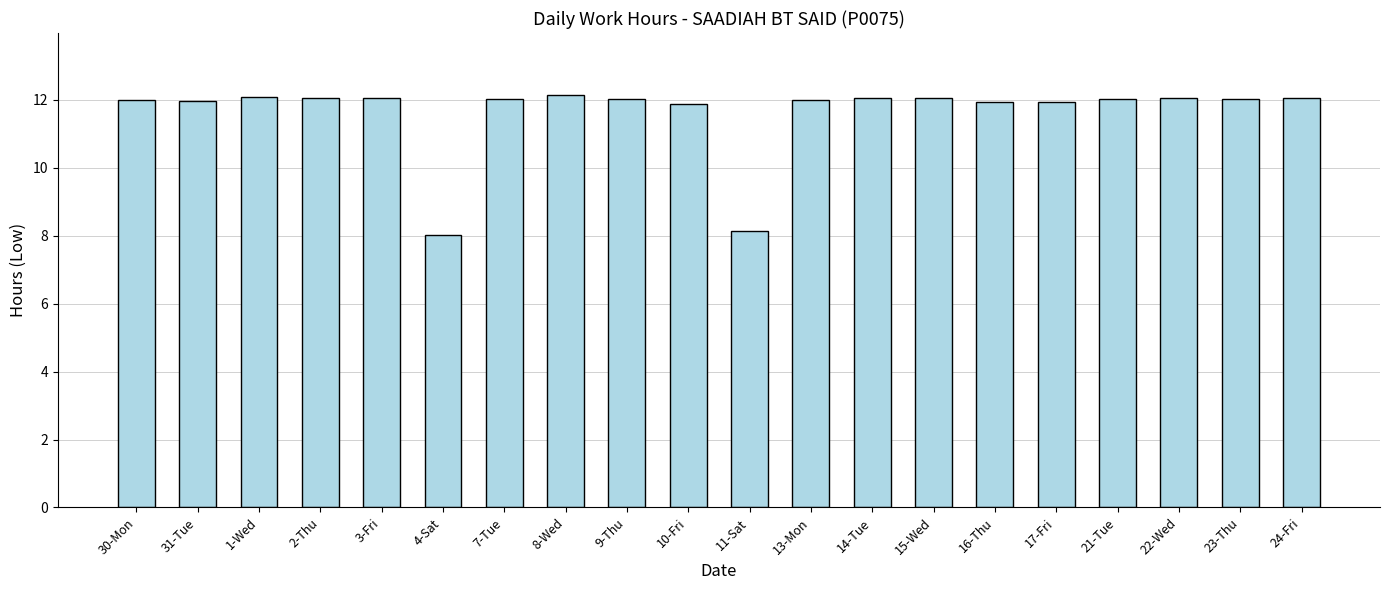

What is the sum of all values?

232.6